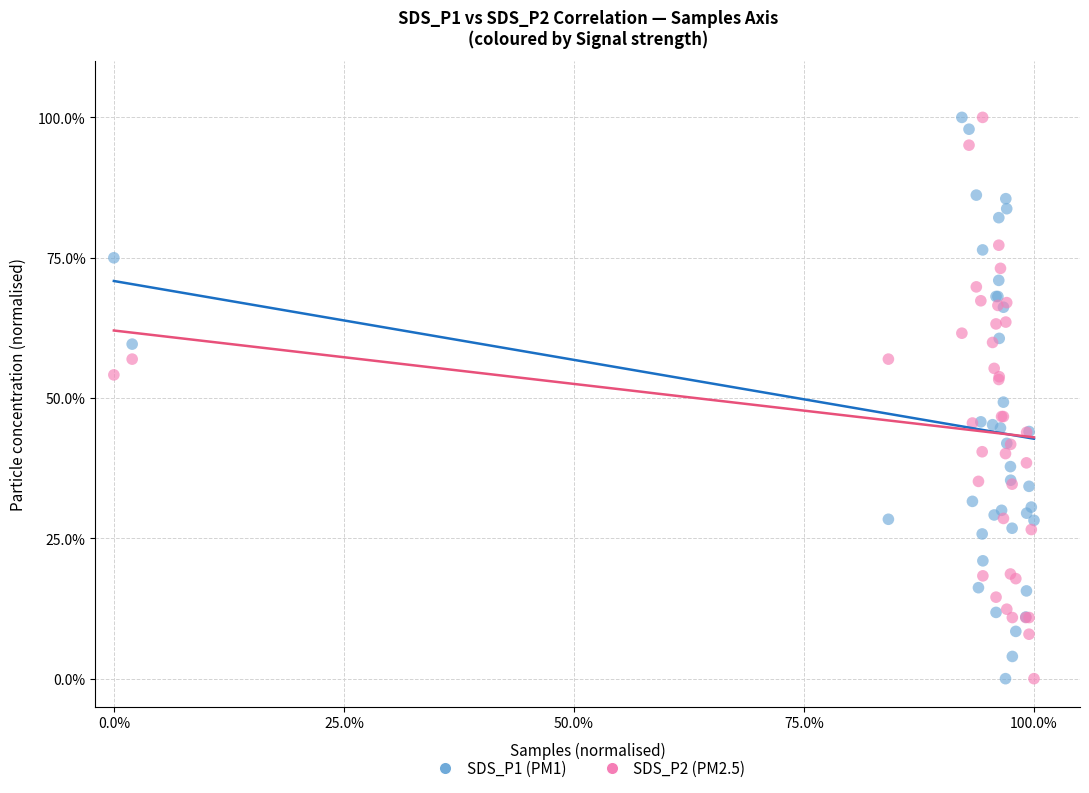

What are all the series names shown in the legend?

SDS_P1 (PM1), SDS_P2 (PM2.5)